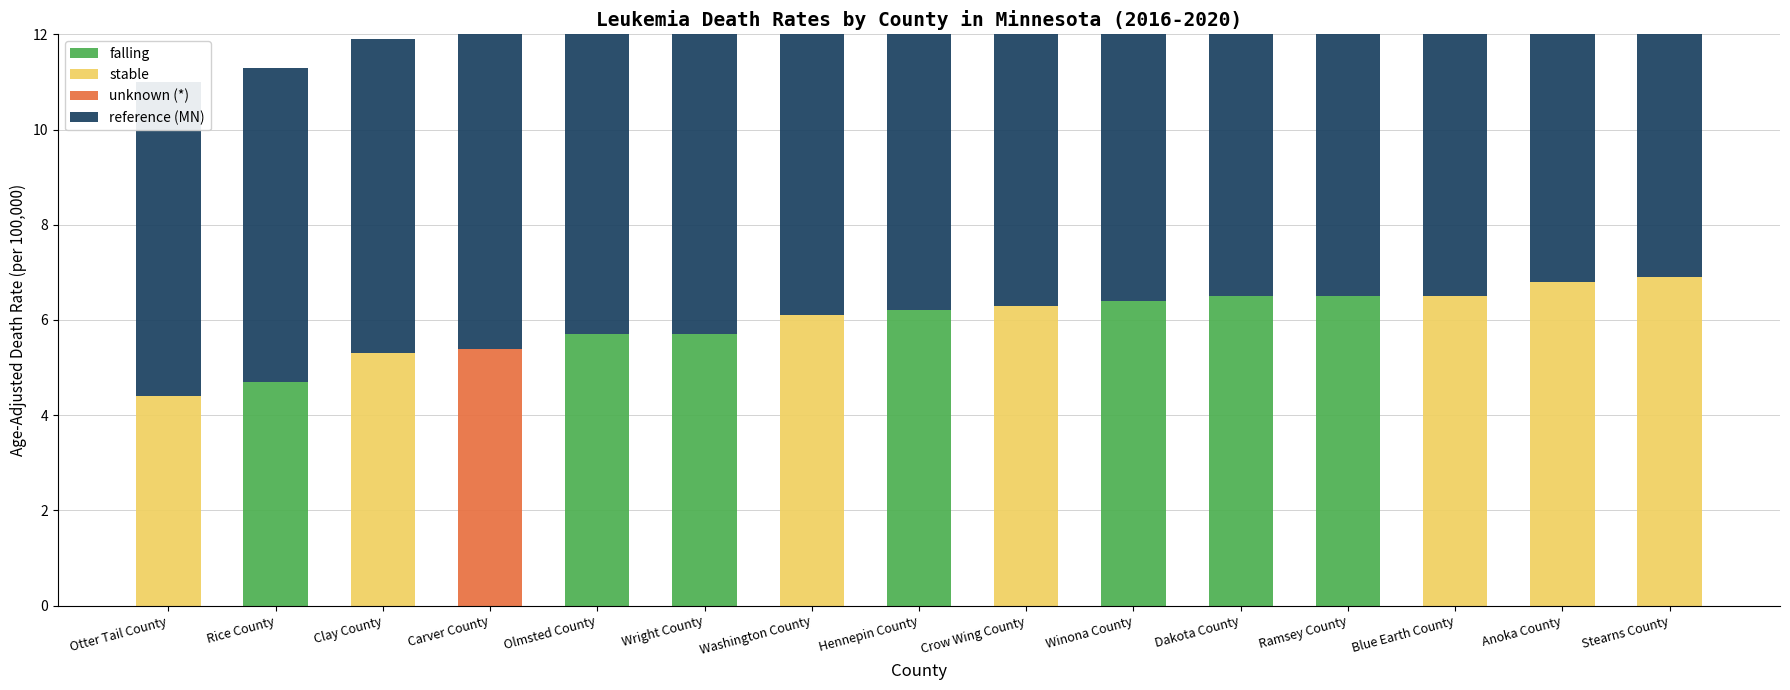

True or false: falling has a value of 5.7 at Wright County.

True